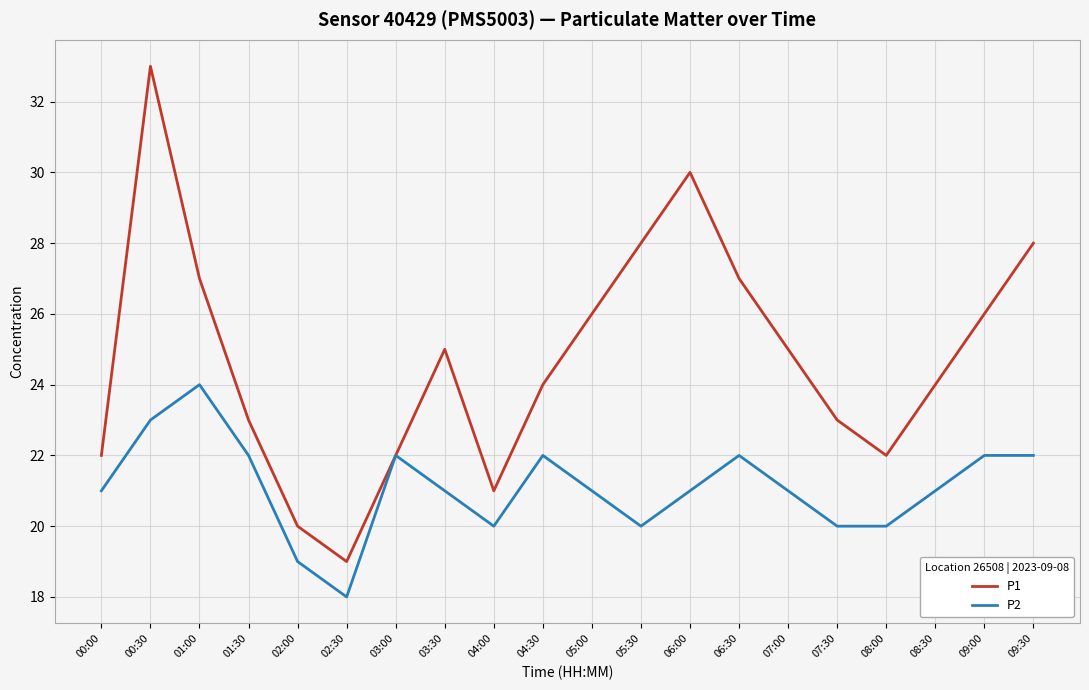

Which series has the largest range (max minus min)?

P1